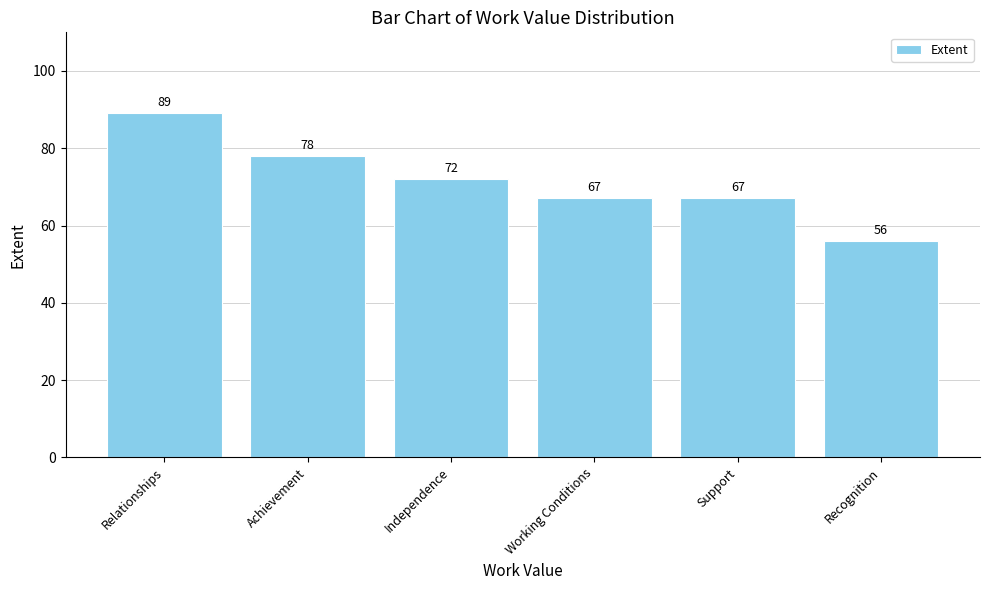

Reading right to left, what are all the values shown in this chart?

56	67	67	72	78	89